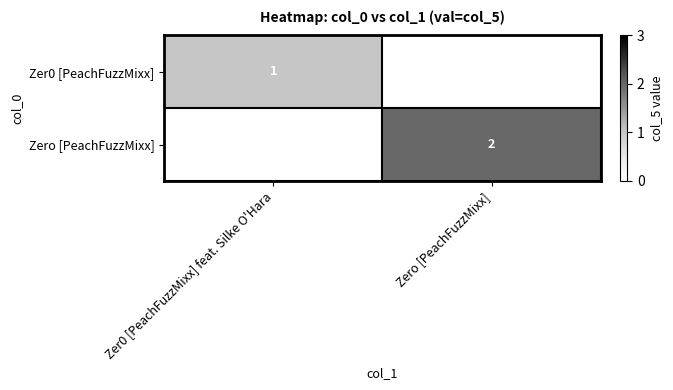

True or false: Zero [PeachFuzzMixx] has a value of 2 at Zero [PeachFuzzMixx].

True